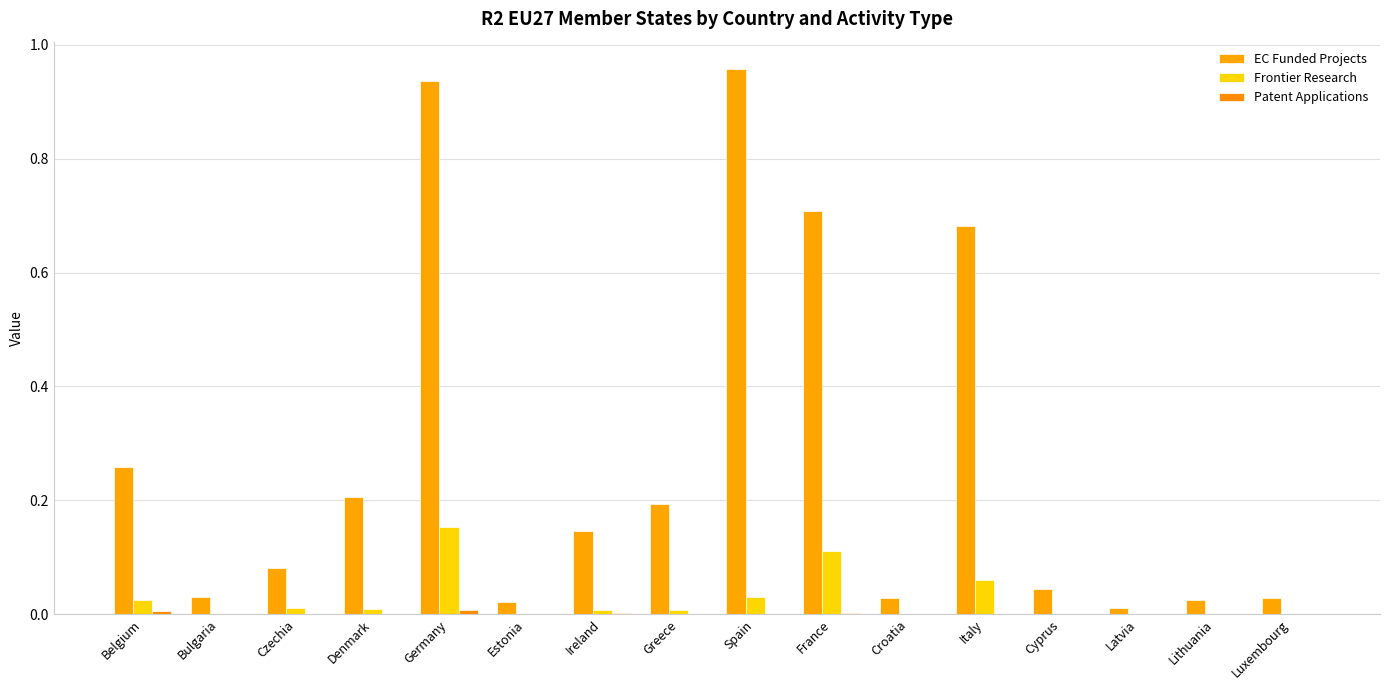

Rank the series at France from highest to lowest value.

EC Funded Projects, Frontier Research, Patent Applications